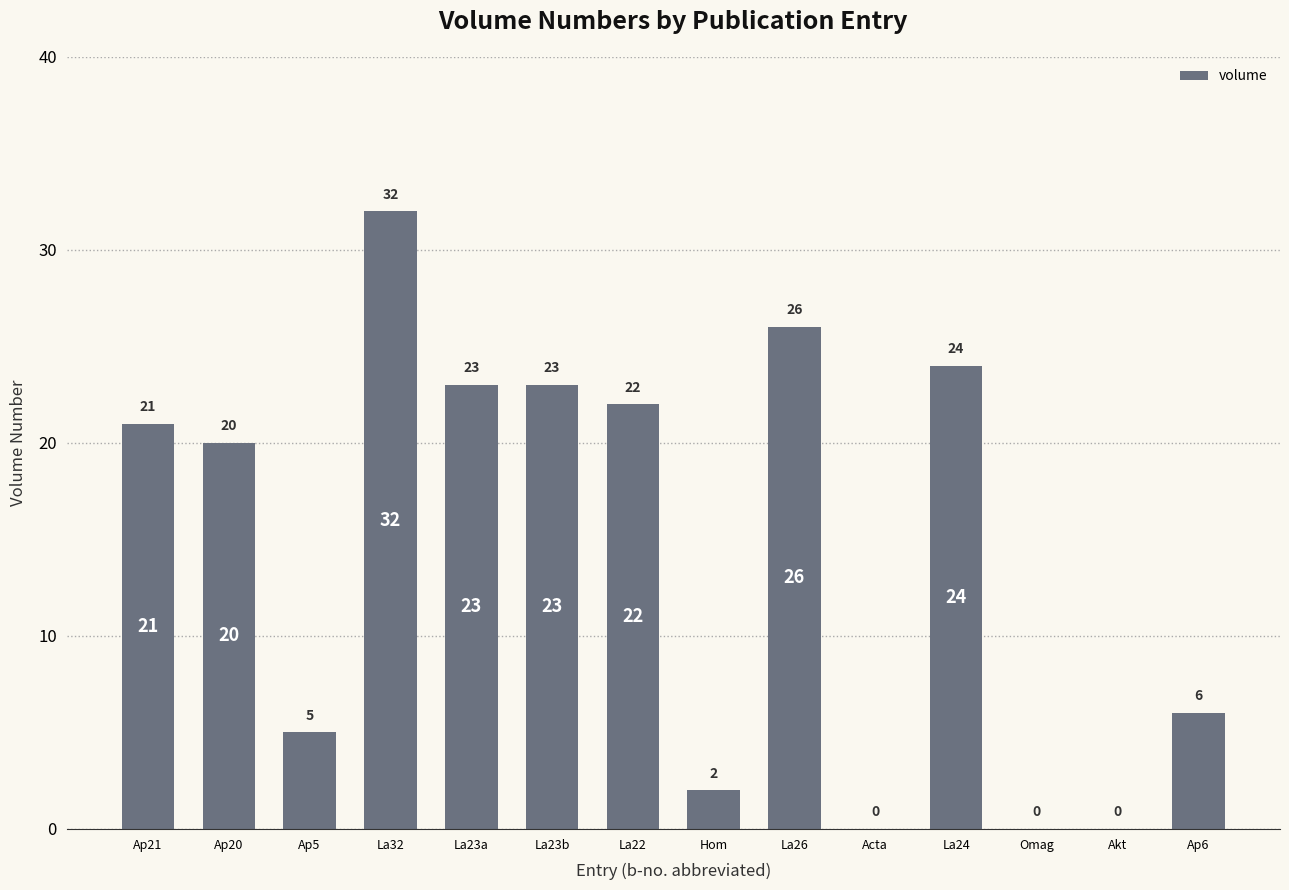

What is the sum of all values?

204